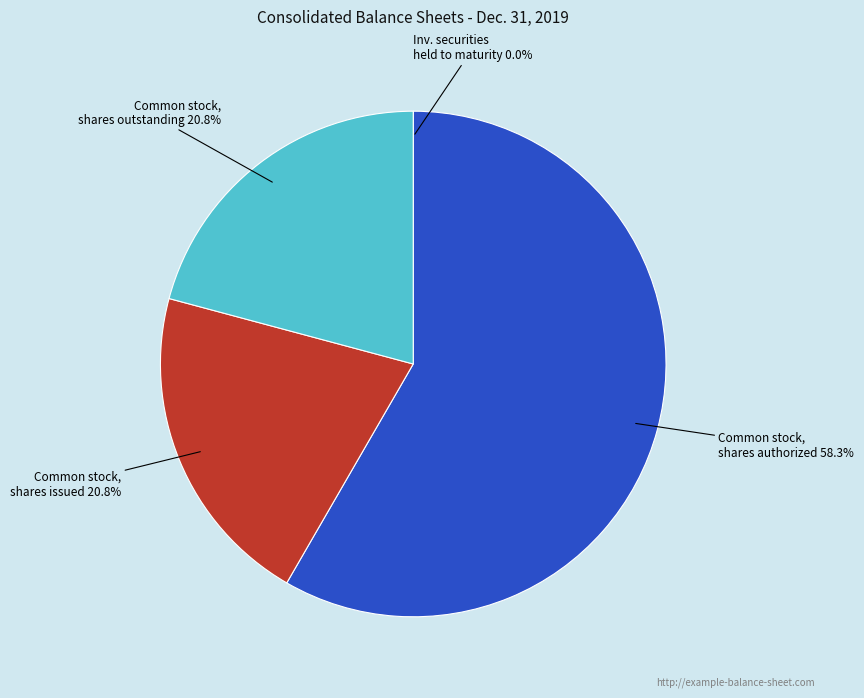

Is there a majority slice in this chart?

Yes